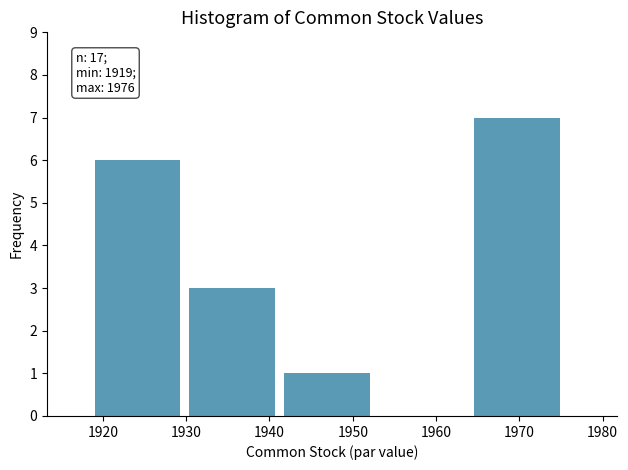

Over which range of the x-axis is the bar tallest?

1964.6 to 1976.0